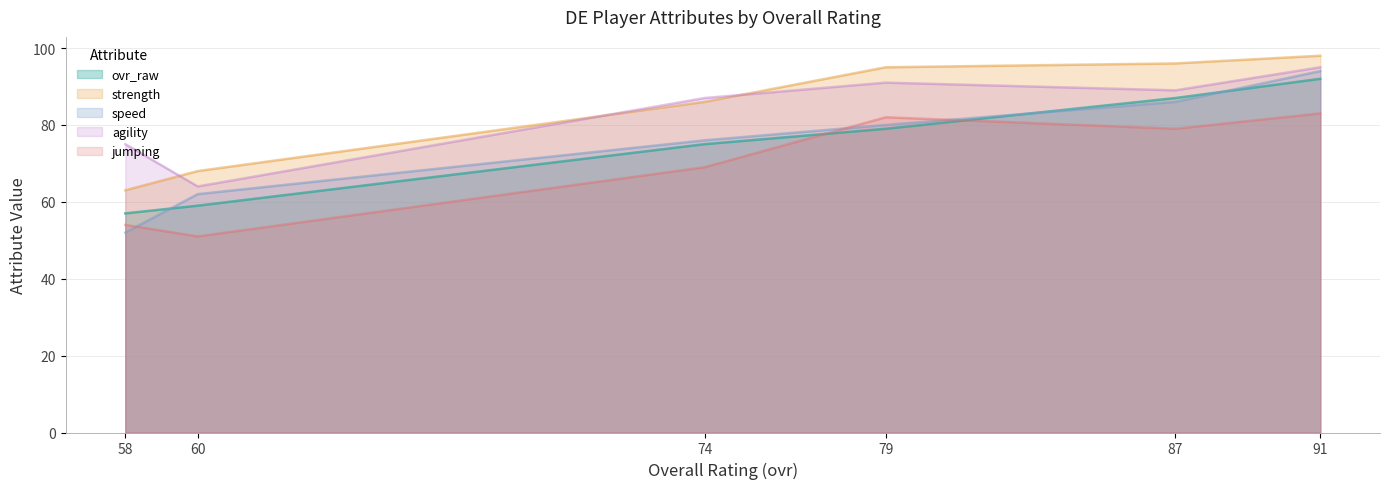

Rank the series at 58 from highest to lowest value.

agility, strength, ovr_raw, jumping, speed